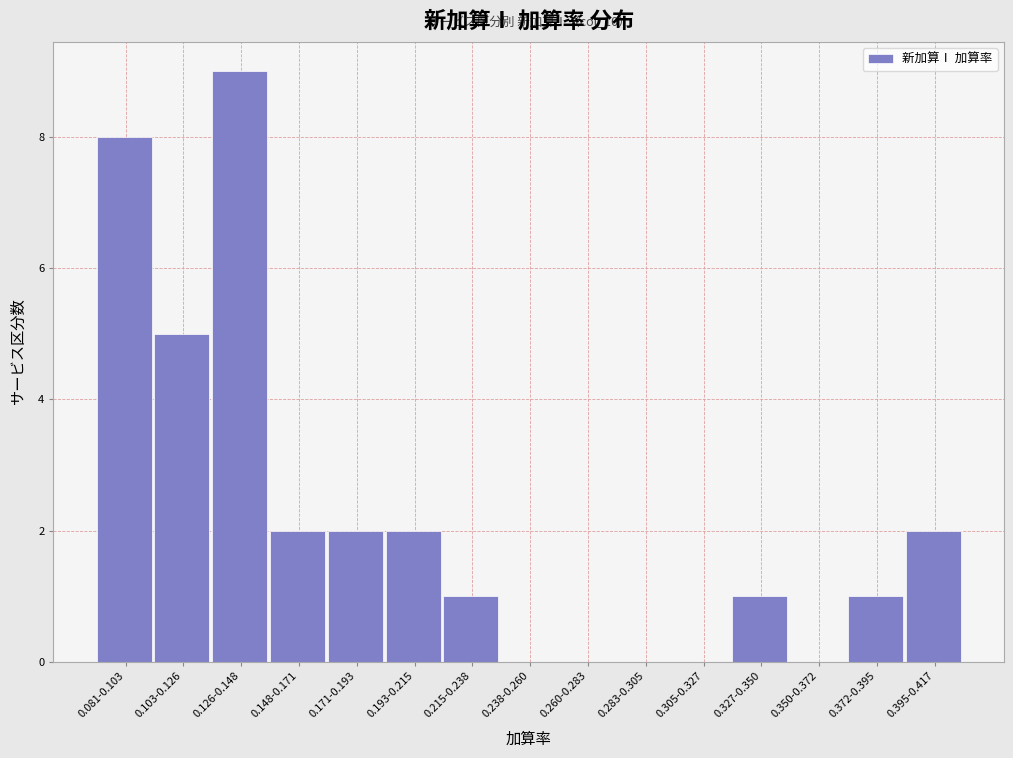

Reading left to right, transcribe all the data shown in this chart.

0.081-0.103=8	0.103-0.126=5	0.126-0.148=9	0.148-0.171=2	0.171-0.193=2	0.193-0.215=2	0.215-0.238=1	0.238-0.260=0	0.260-0.283=0	0.283-0.305=0	0.305-0.327=0	0.327-0.350=1	0.350-0.372=0	0.372-0.395=1	0.395-0.417=2